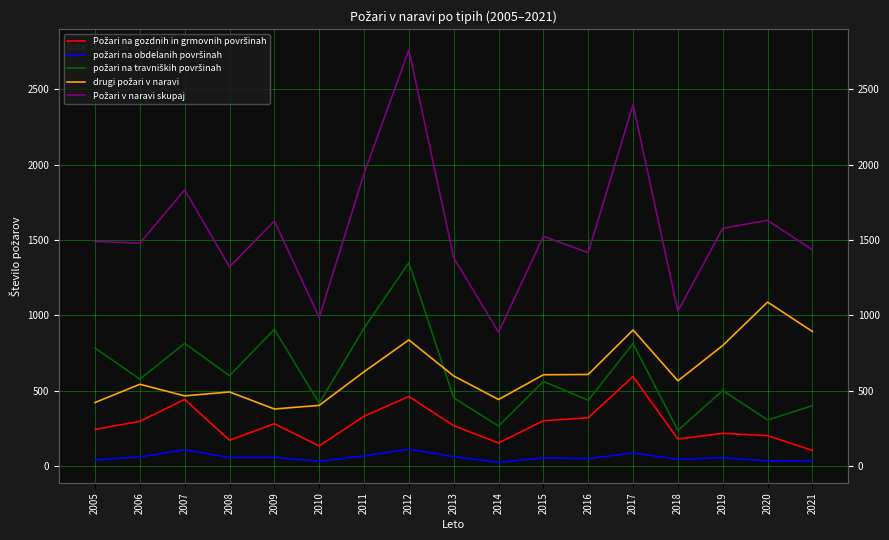

True or false: Požari v naravi skupaj and drugi požari v naravi cross at least once.

False